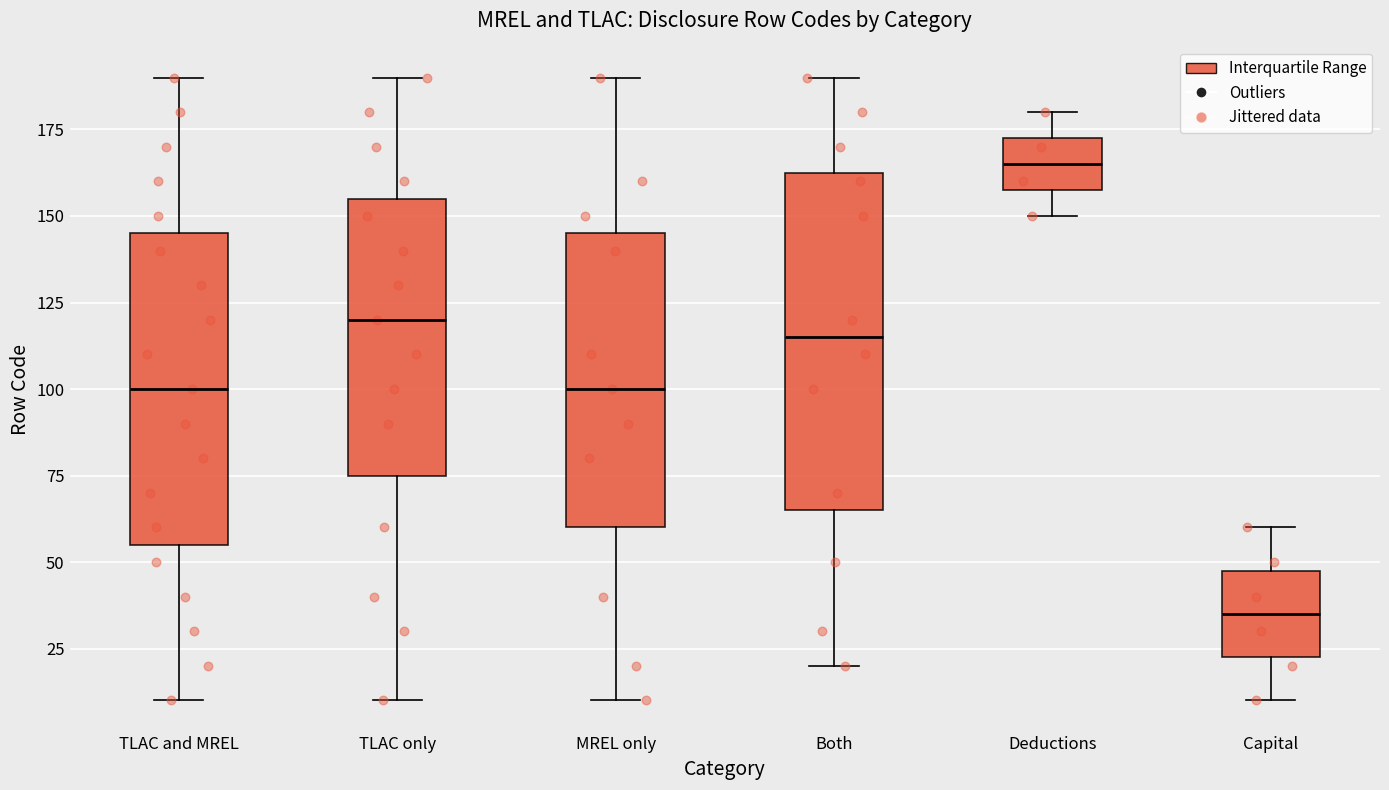

Reading left to right, transcribe this box plot: for each box, give where its median line is, the range the box spans, and where its two whiskers end, as read against the y-axis. The values are not printed on the chart, so give them approximately, as read against the axis.

TLAC and MREL: median 100, box 55 to 145, whiskers 10 to 190
TLAC only: median 120, box 75 to 155, whiskers 10 to 190
MREL only: median 100, box 60 to 145, whiskers 10 to 190
Both: median 115, box 65 to 165, whiskers 20 to 190
Deductions: median 165, box 160 to 175, whiskers 150 to 180
Capital: median 35, box 25 to 50, whiskers 10 to 60